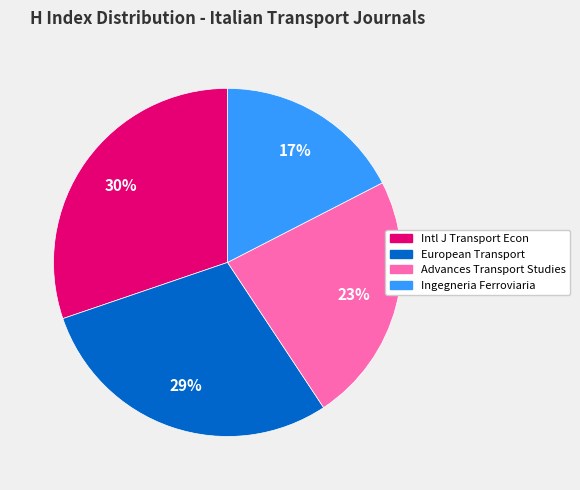

To the nearest percent, what portion does Ingegneria Ferroviaria represent?

17%